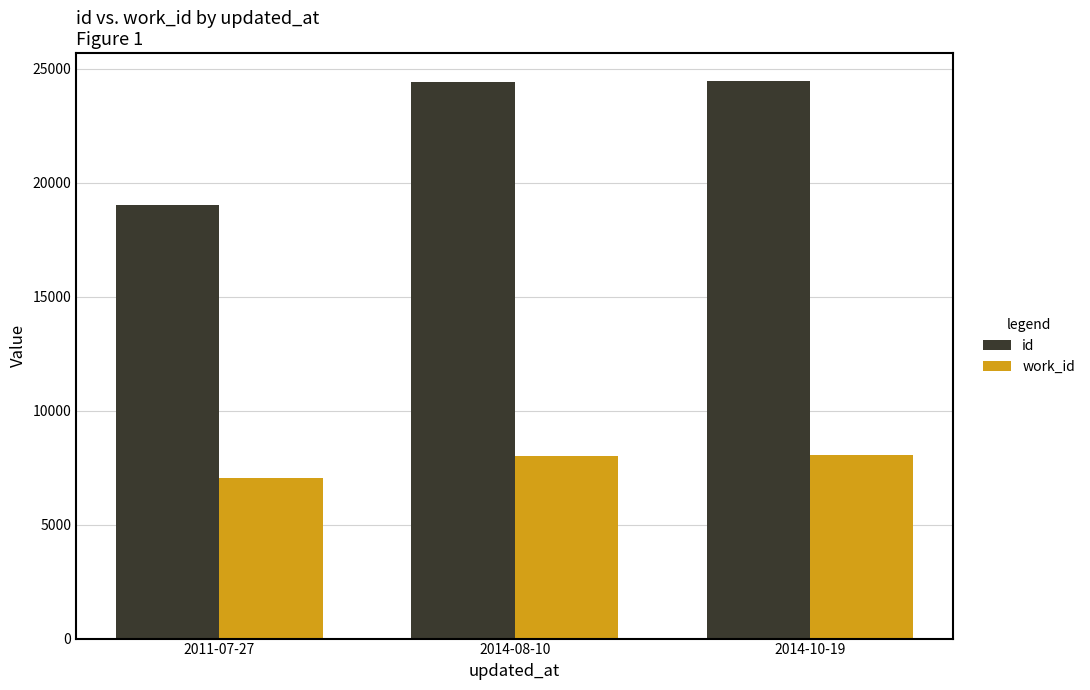

What is the maximum value for id?

24464